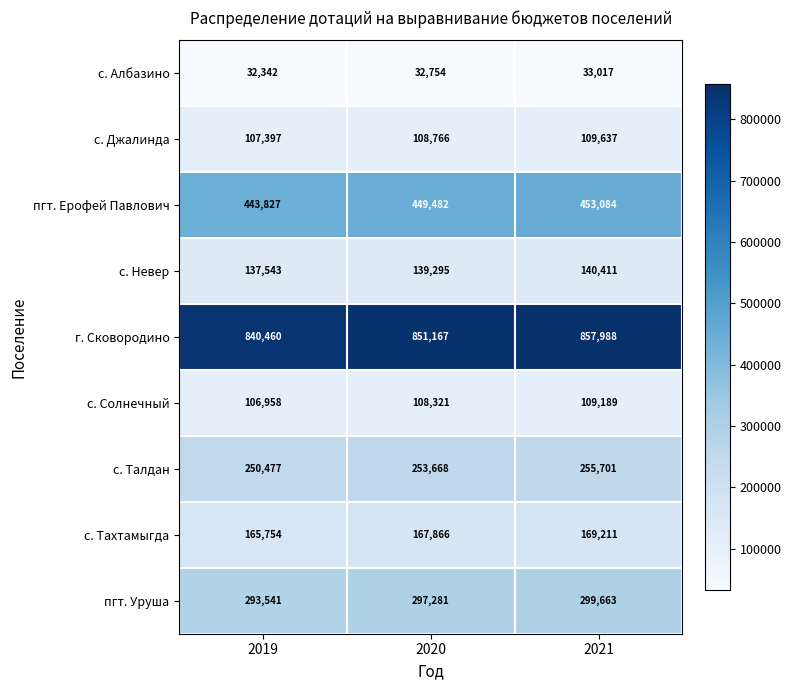

True or false: с. Невер has a value of 140411 at 2021.

True